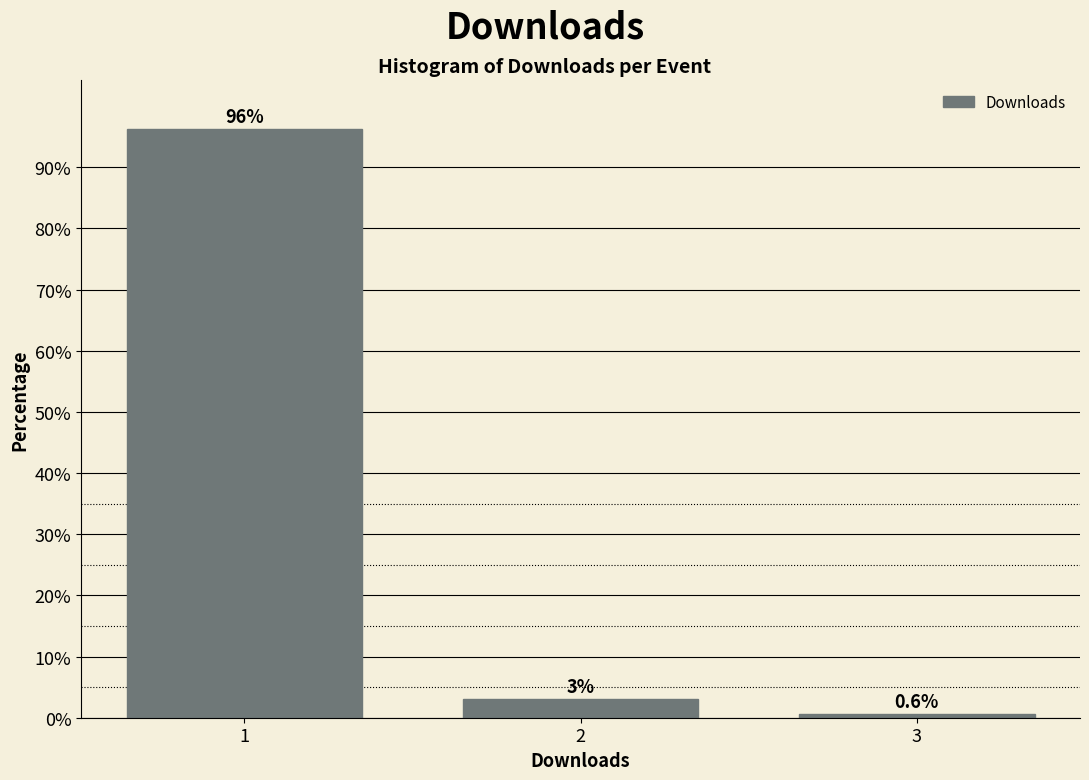

Which range on the x-axis has the tallest bar?

0.5 to 1.5